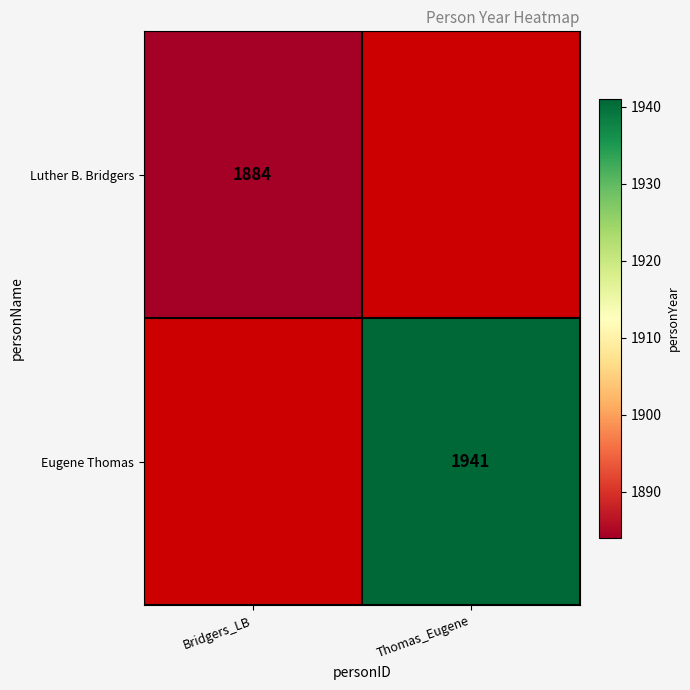

What is the difference between the highest and lowest values at Bridgers_LB?

1884